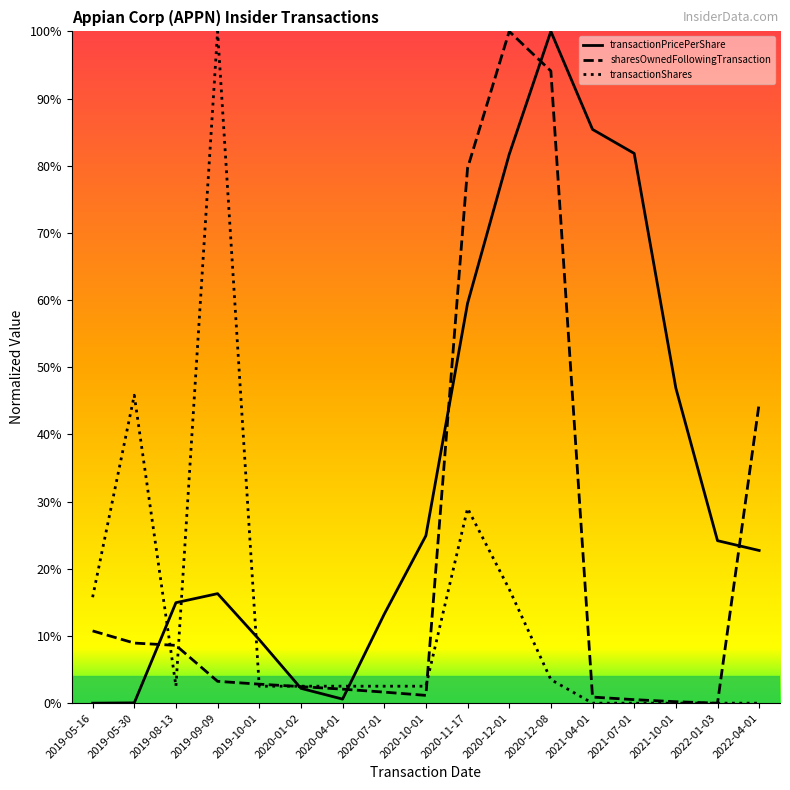

Rank the series by their average value, from highest to lowest.

transactionPricePerShare, sharesOwnedFollowingTransaction, transactionShares